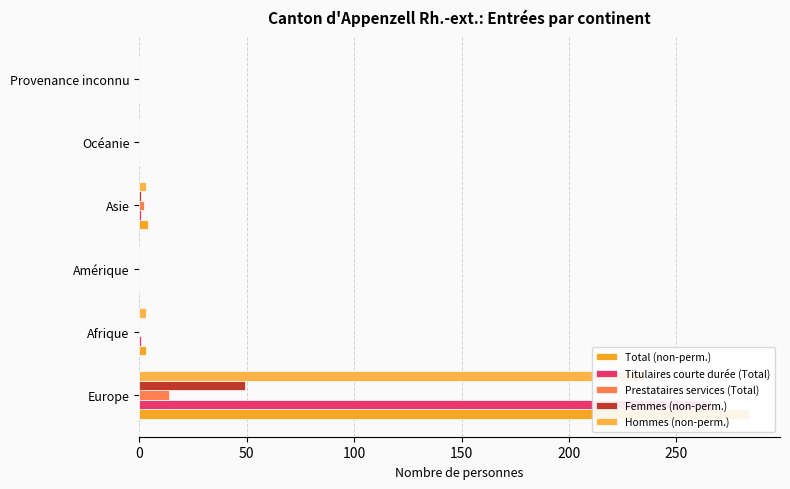

At 50, list the series in order from largest to smallest.

Total (non-perm.), Hommes (non-perm.), Titulaires courte durée (Total), Prestataires services (Total), Femmes (non-perm.)